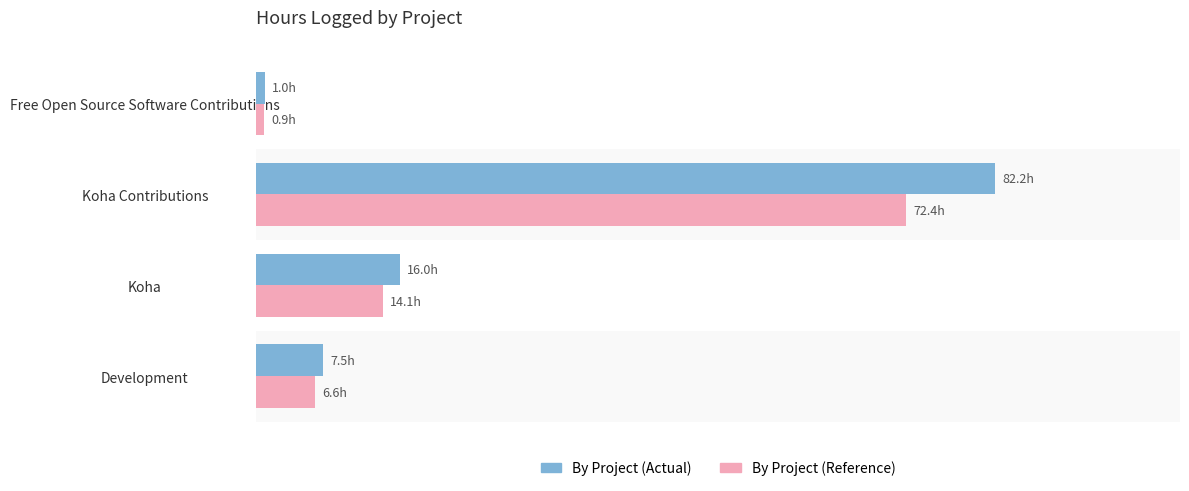

What is the average value of the By Project (Reference) series?

23.5